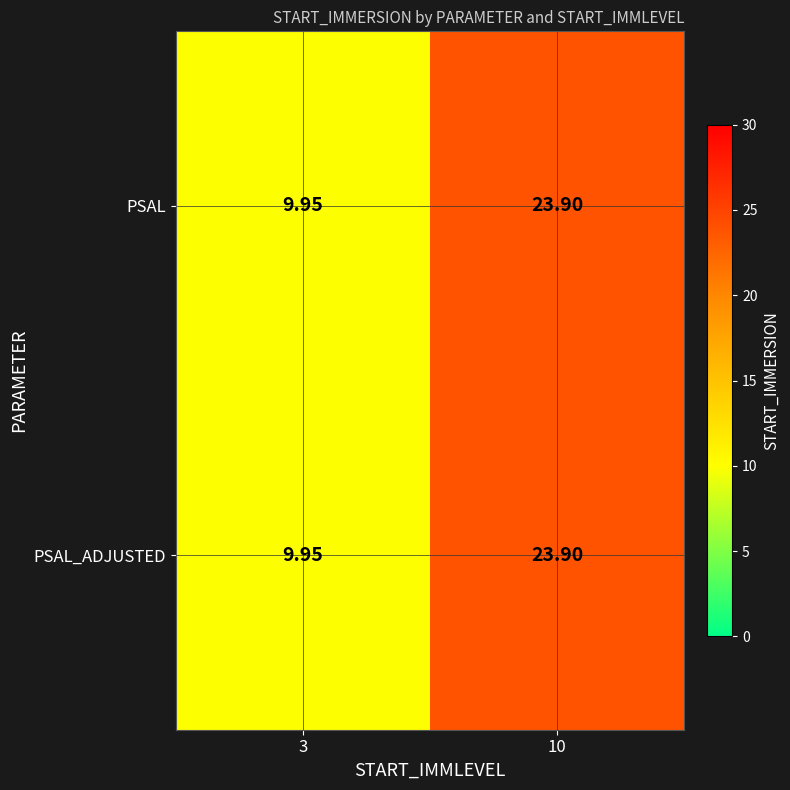

How many series are shown in this chart?

2